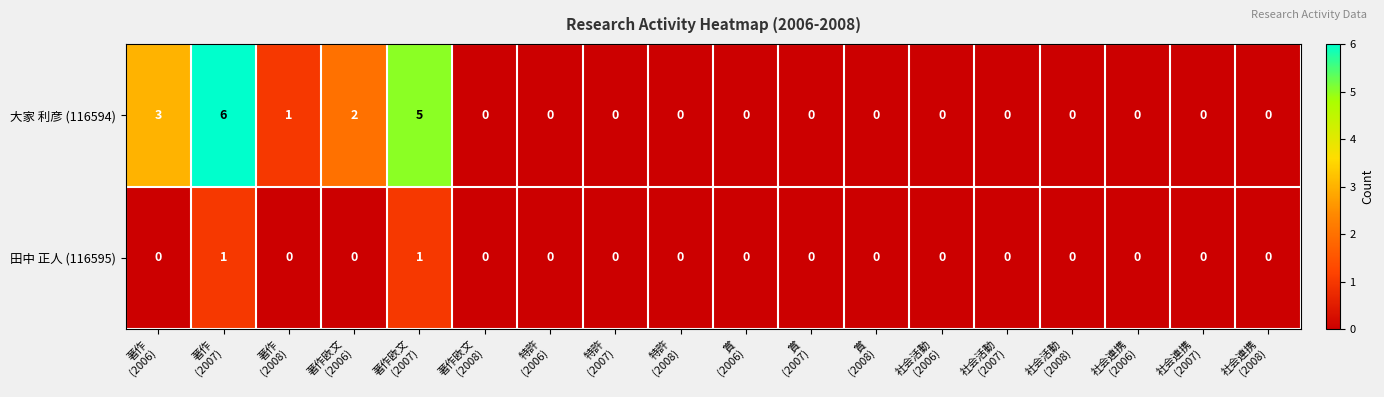

Which series has the largest total across all categories?

大家 利彦 (116594)